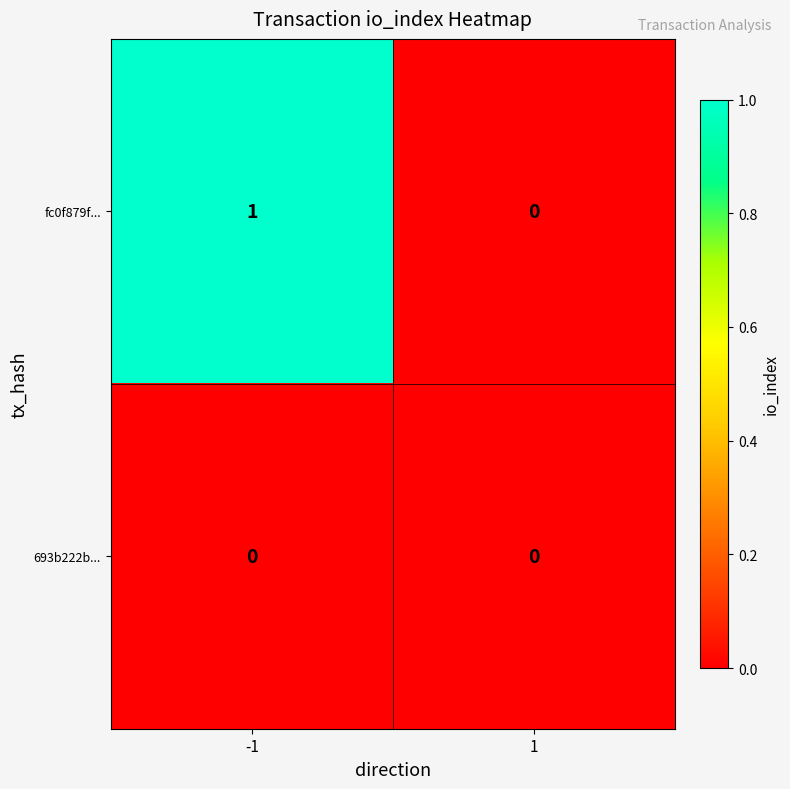

Rank the series by their maximum value, from lowest to highest.

693b222b..., fc0f879f...